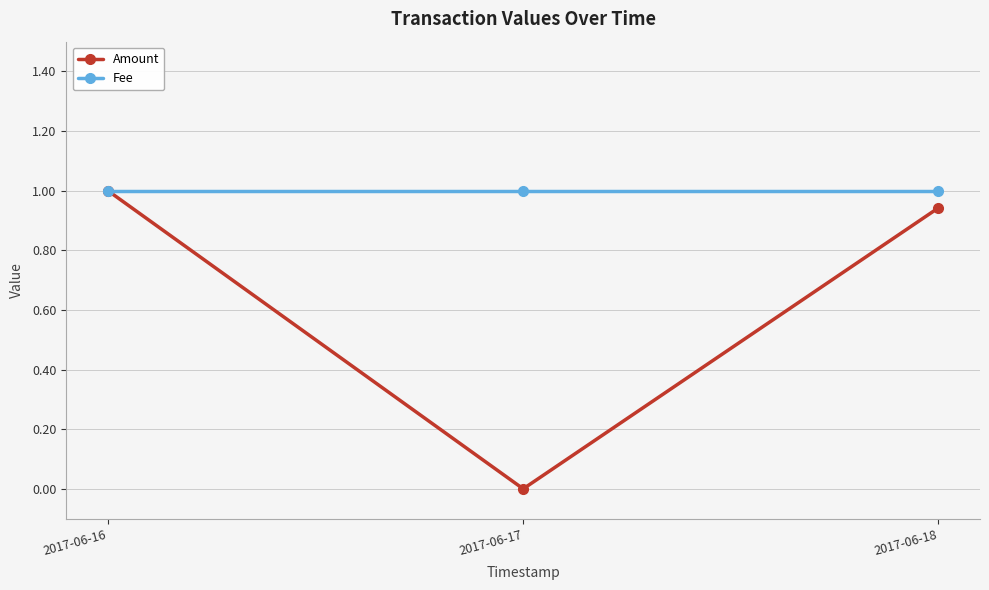

True or false: Amount has a value of 1.0 at 2017-06-16.

True